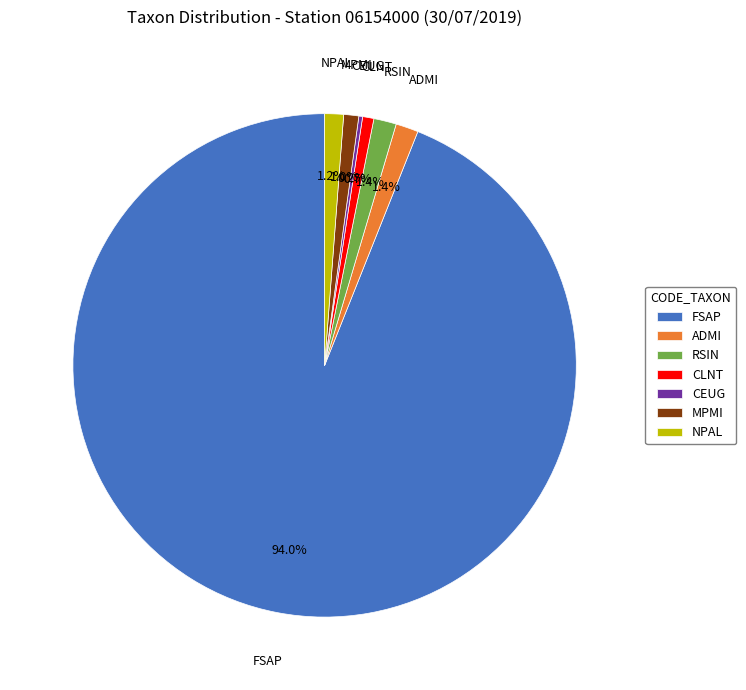

What is the largest slice in the pie chart?

FSAP